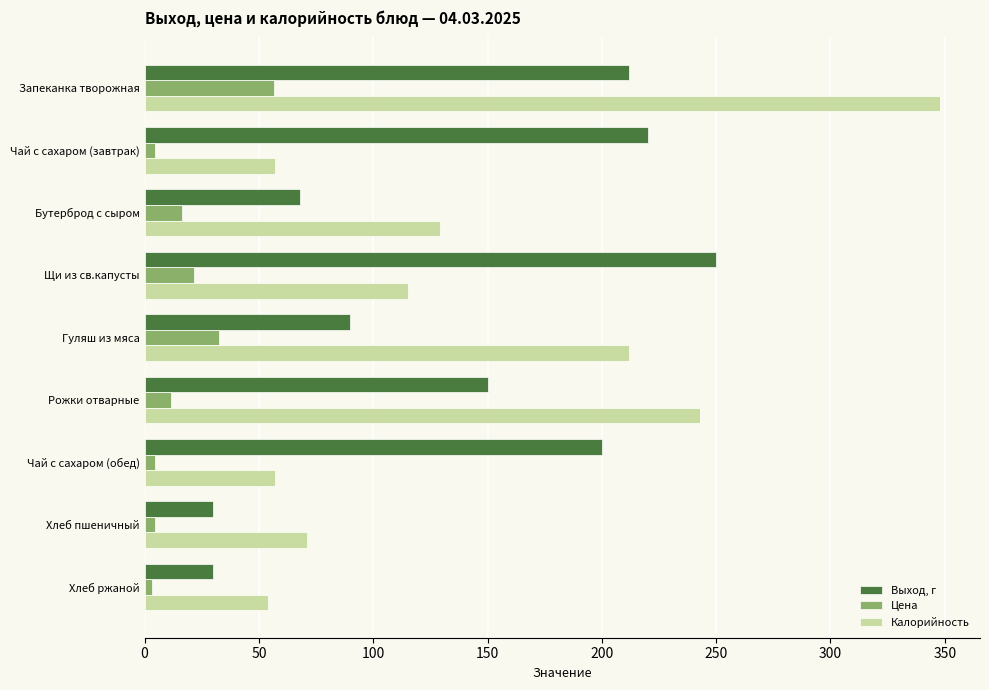

At which label does Выход, г reach its peak?

Щи из св.капусты